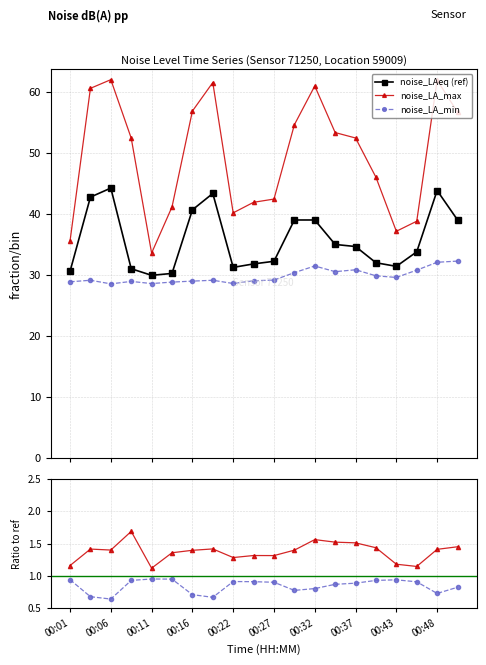

At which category does the chart reach its minimum across all series?

00:06